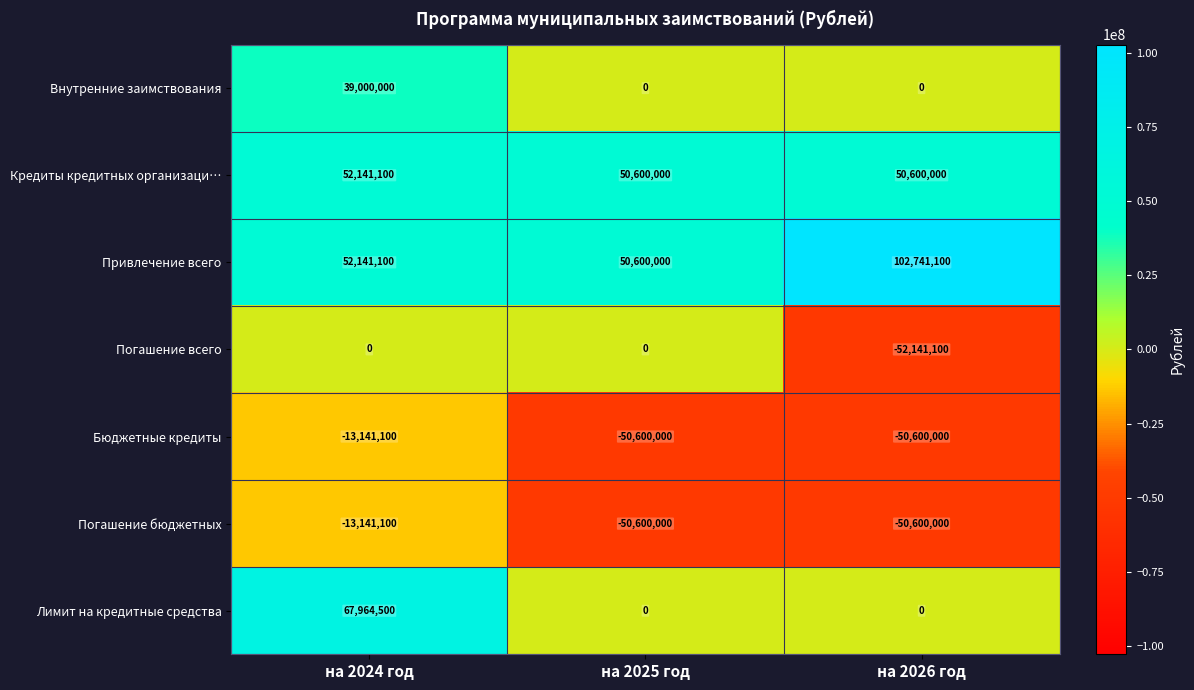

Rank the categories by Привлечение всего value from lowest to highest.

на 2025 год, на 2024 год, на 2026 год